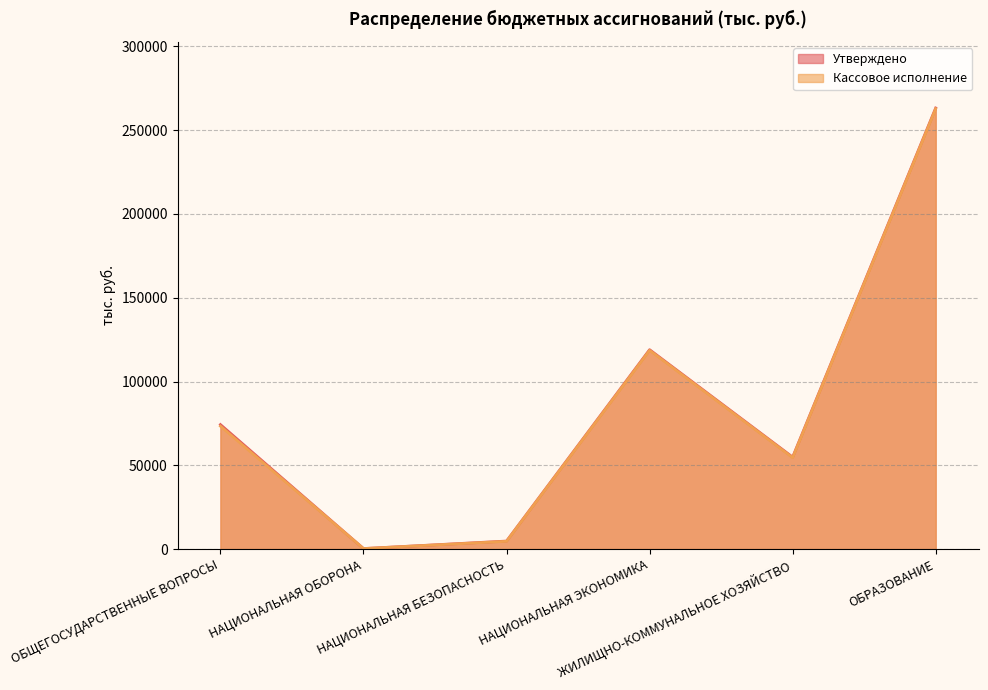

What is the maximum value for Утверждено?

263206.7